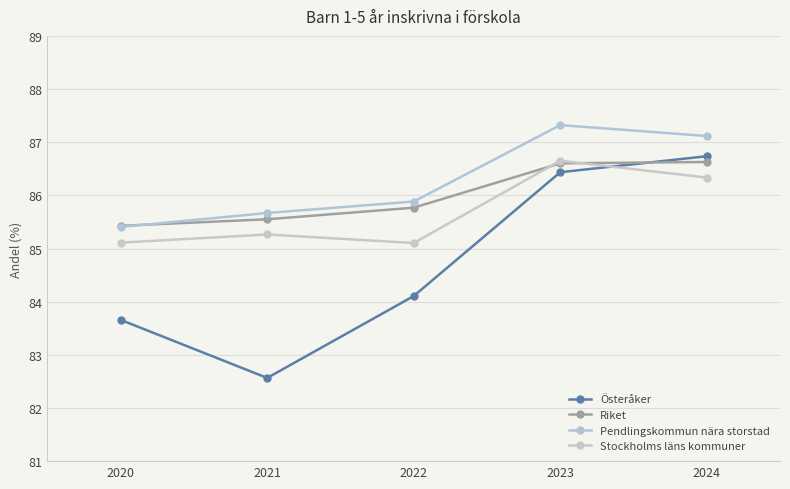

Which series changed the most between 2022 and 2023?

Österåker